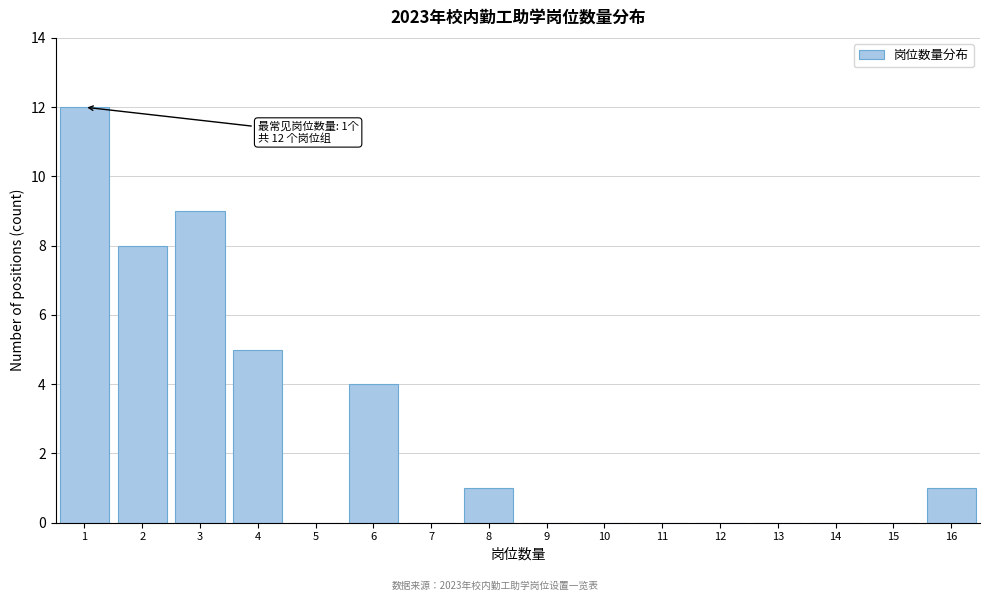

Over which range of the x-axis is the bar tallest?

0.5 to 1.5